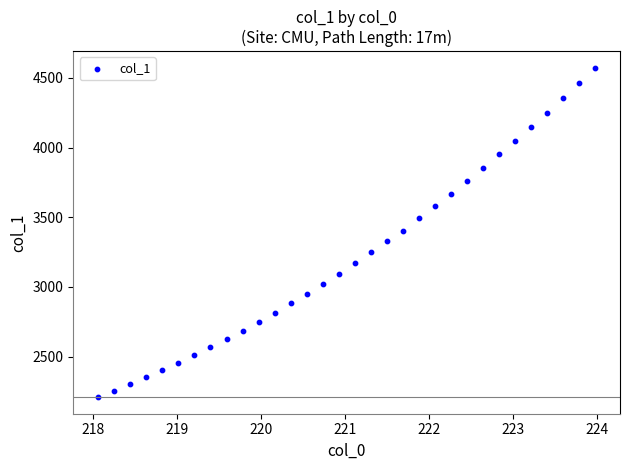

What is the range of X values (max minus min)?

5.9